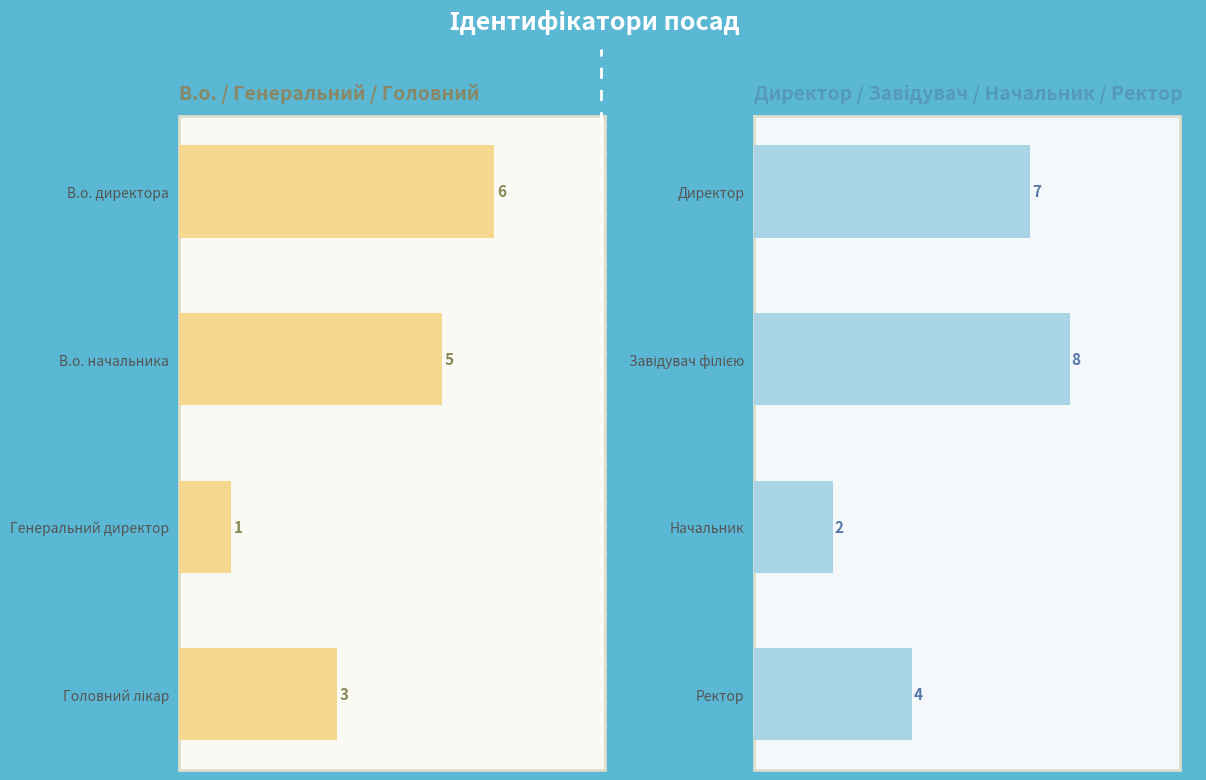

What is the value of the 2nd bar from the left?

8